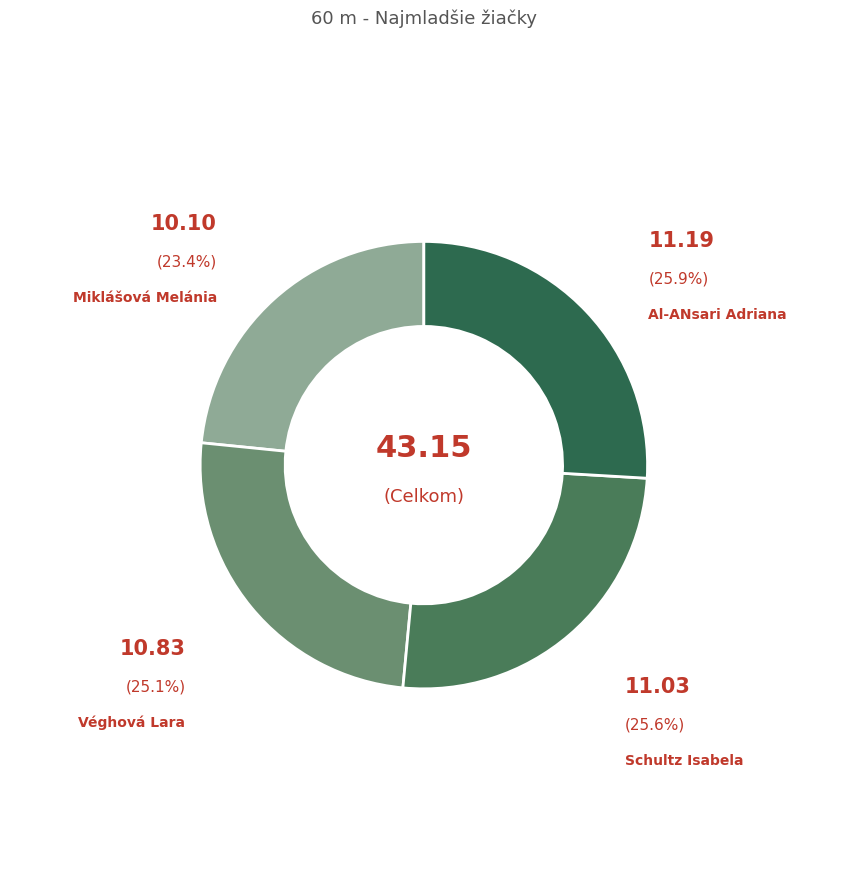

Which category has the smallest portion of the pie?

Miklášová Melánia